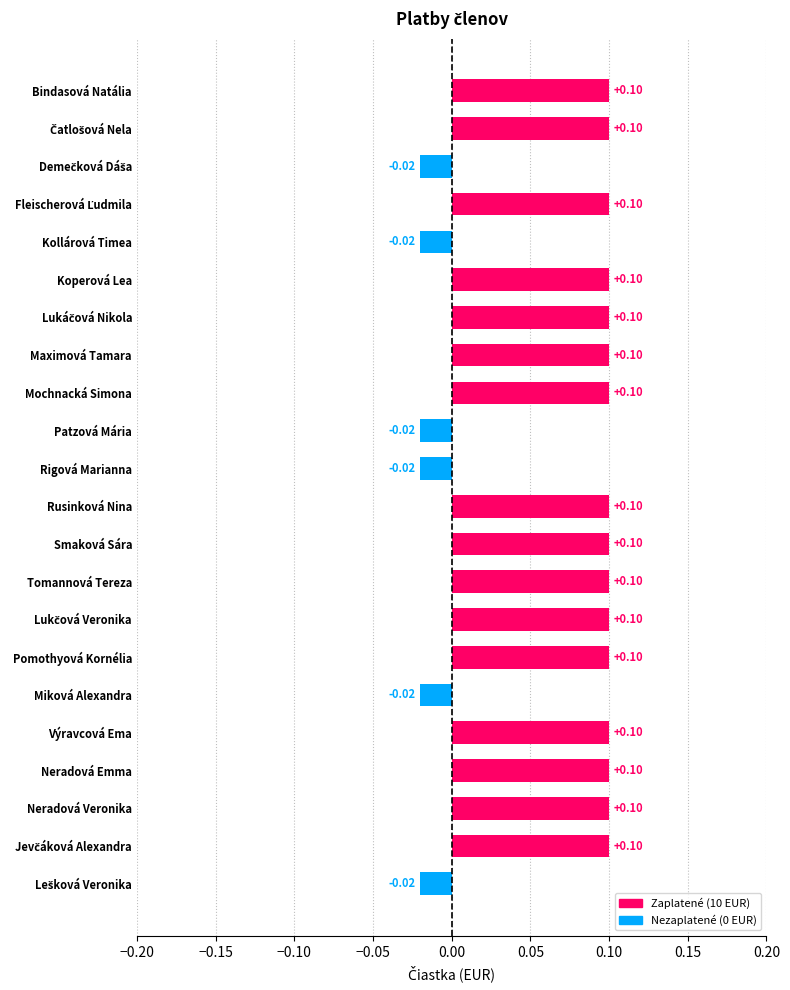

Between Maximová Tamara and Miková Alexandra, which is larger?

Maximová Tamara